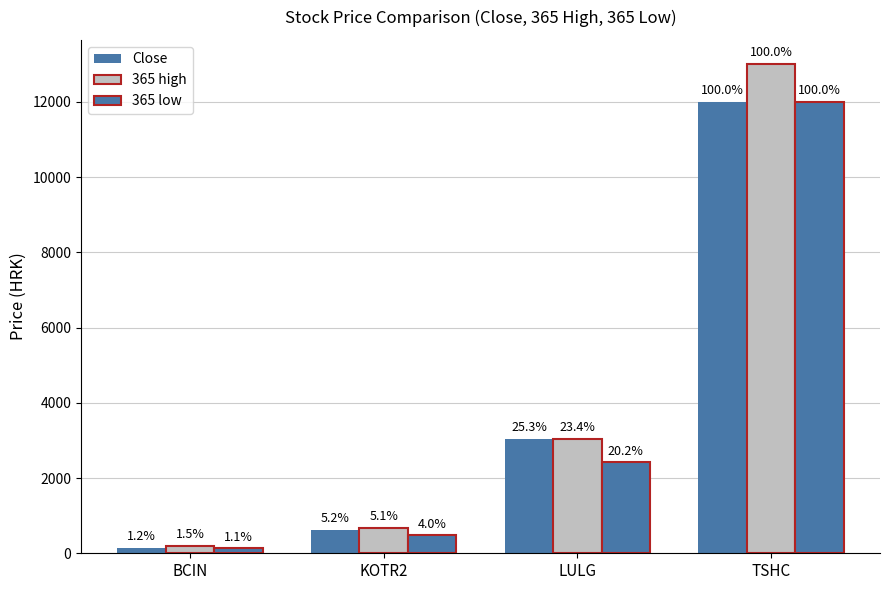

How many groups of bars are there?

4